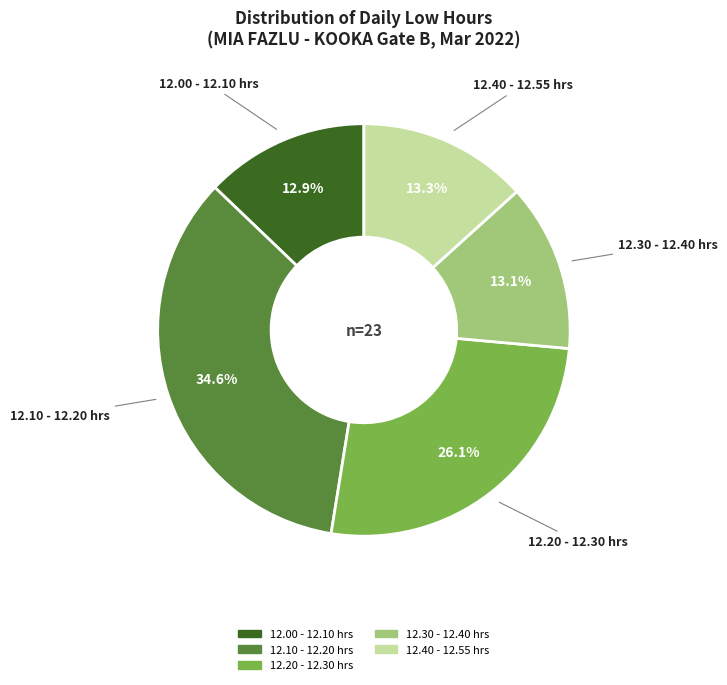

Is there any slice that represents more than half of the pie?

No